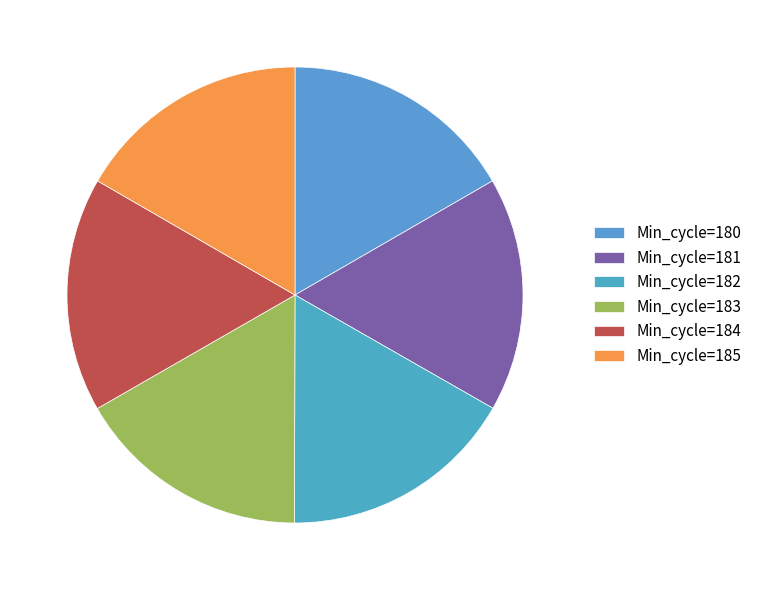

To the nearest percent, what is the average slice percentage?

17%